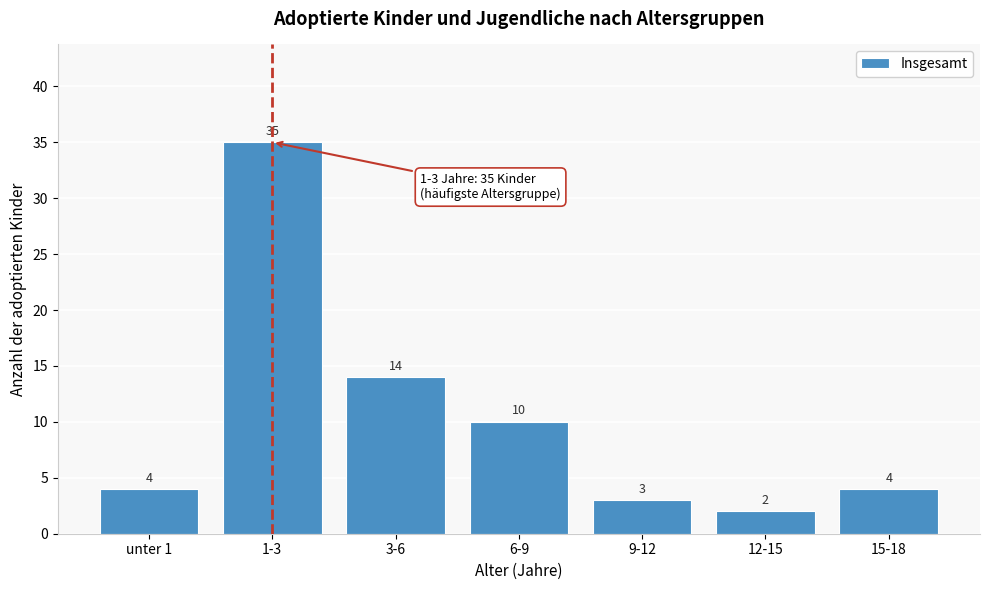

Reading right to left, extract all data points from this chart.

4	2	3	10	14	35	4